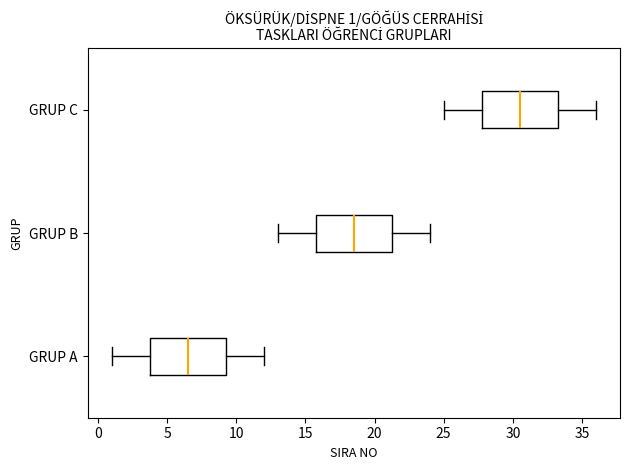

Which box's median line is the furthest to the right?

GRUP C